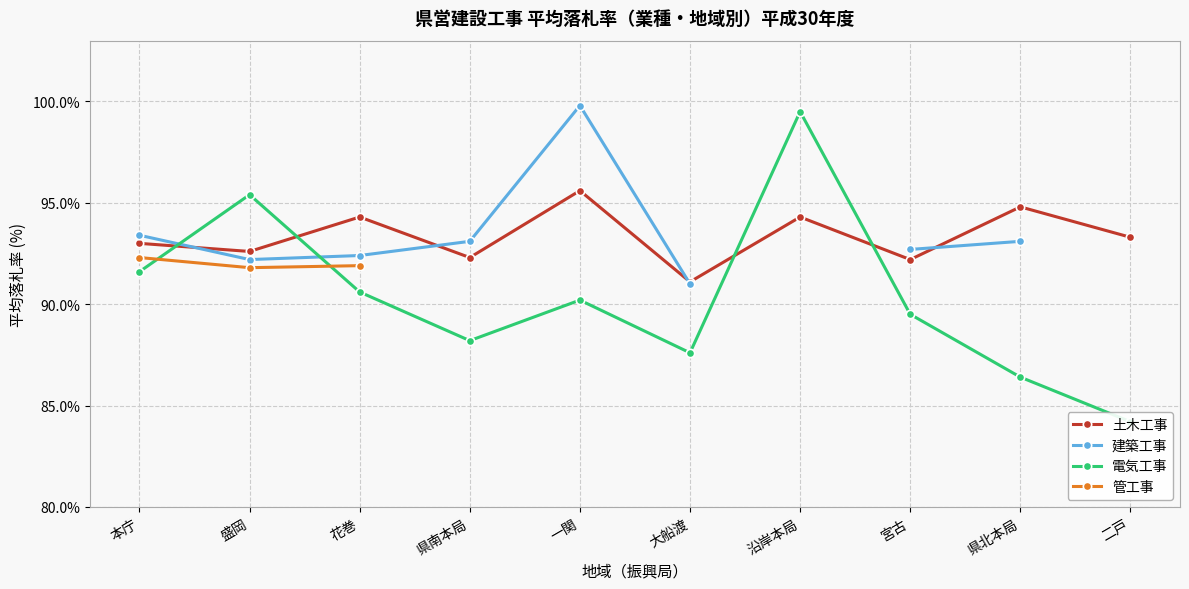

True or false: 電気工事 and 管工事 cross at least once.

True